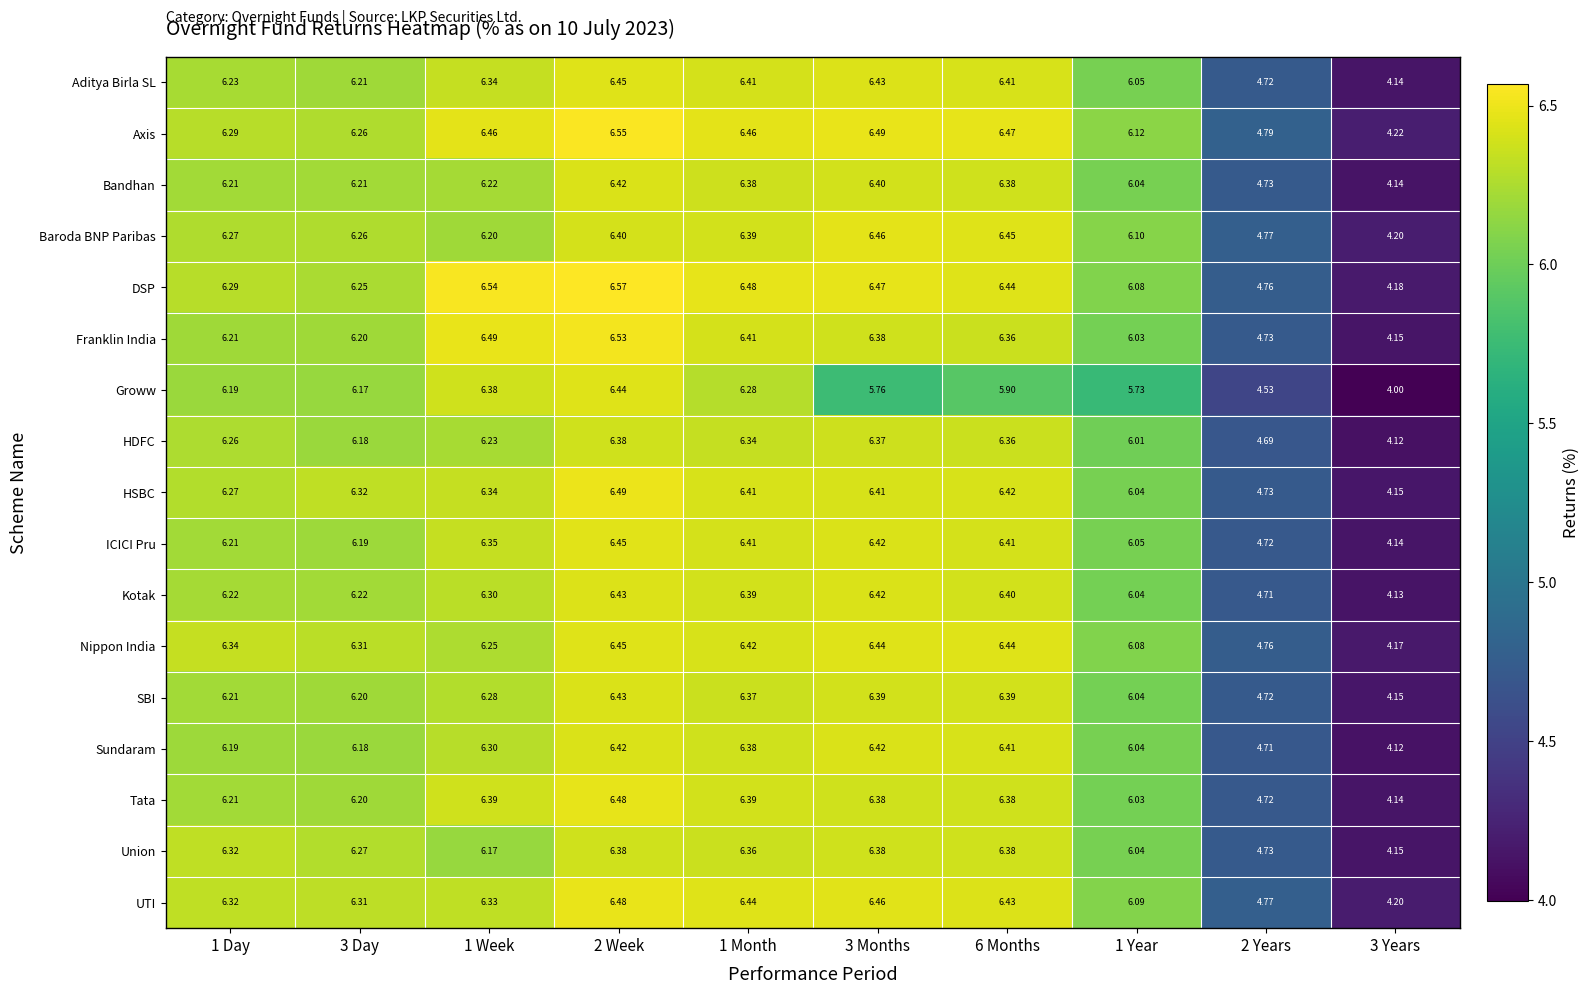

Which series has the widest spread of values?

Groww